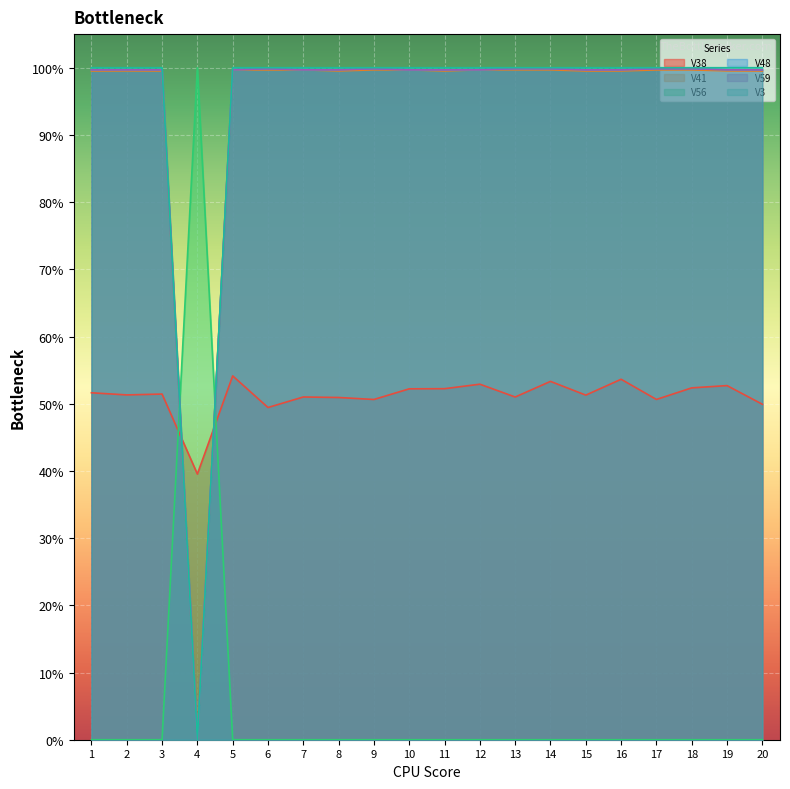

Does the chart display data point markers on the line(s)?

No